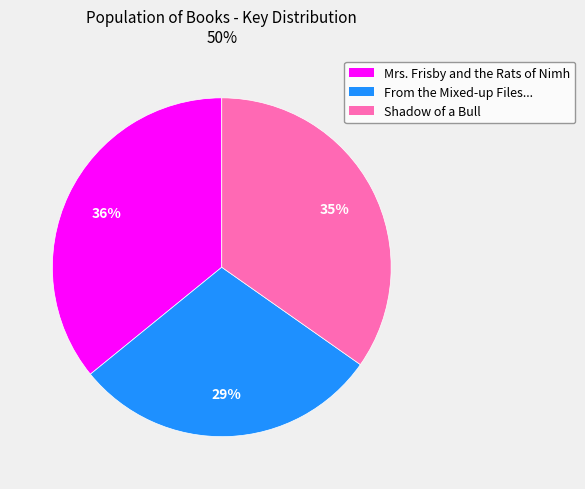

Is there any slice that represents more than half of the pie?

No